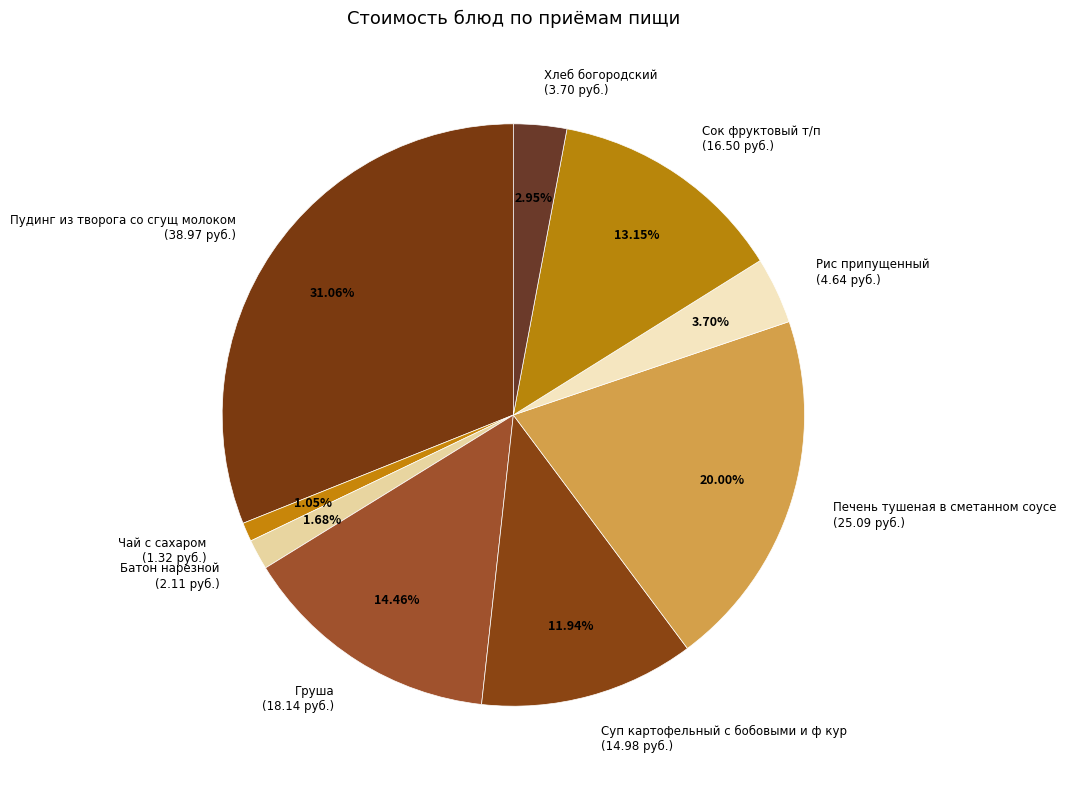

To the nearest percent, what portion does Батон нарезной represent?

2%